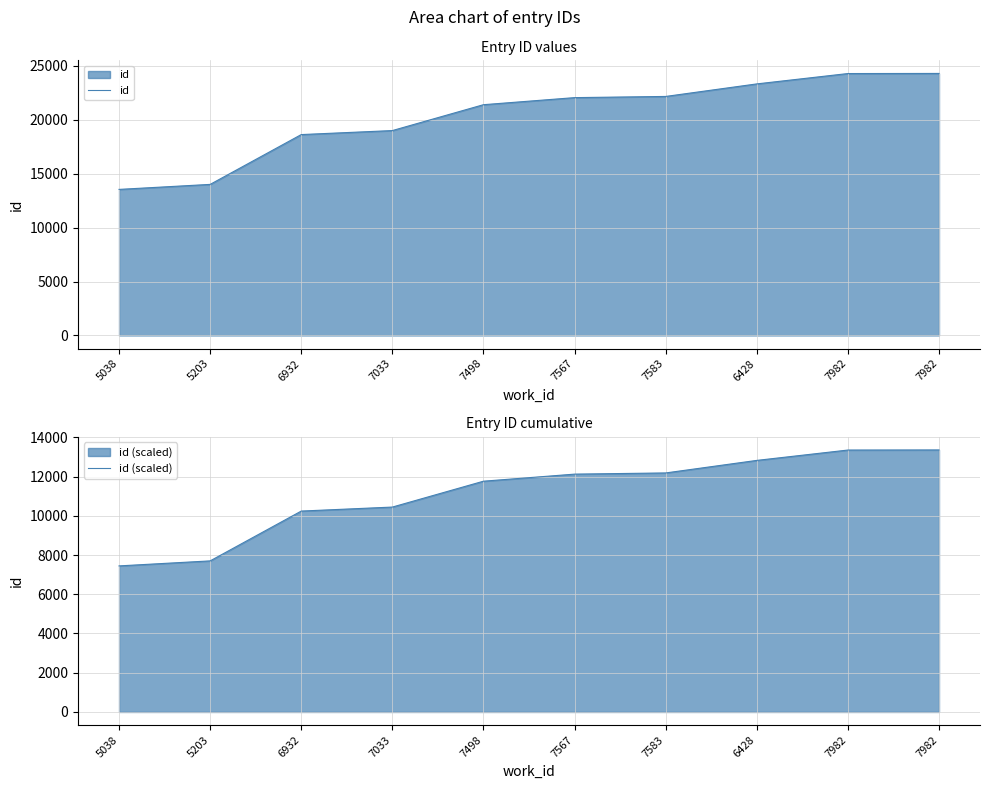

At which label does id (scaled) first exceed 12122?

7567